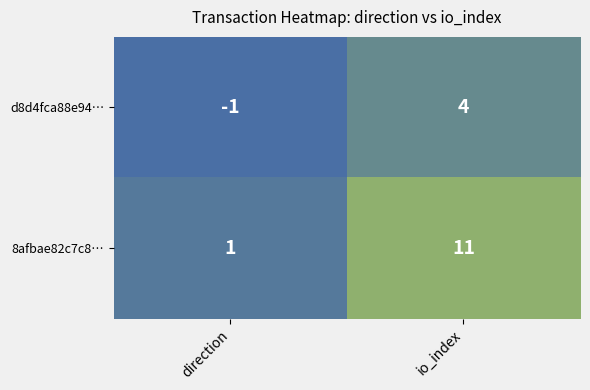

Which series has the largest total across all categories?

8afbae82c7c8…